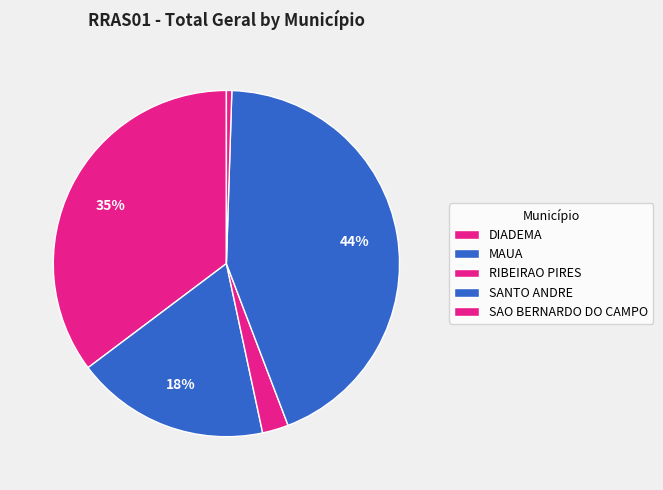

Does MAUA represent more than half of the total?

No